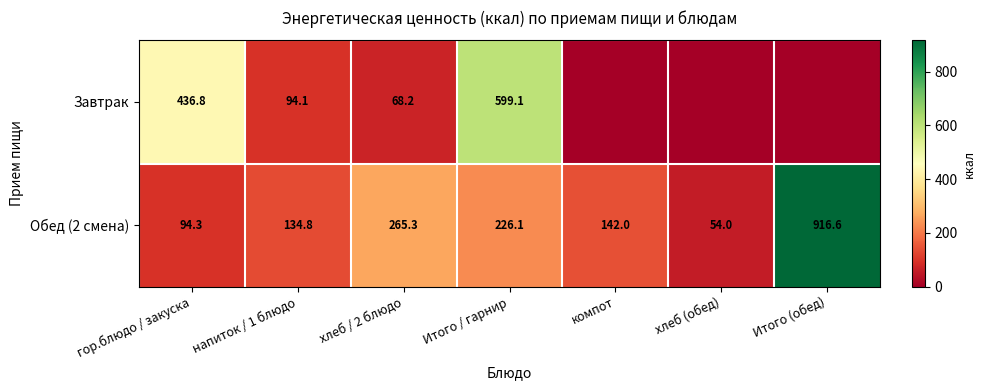

At how many categories does at least one series exceed 771?

1